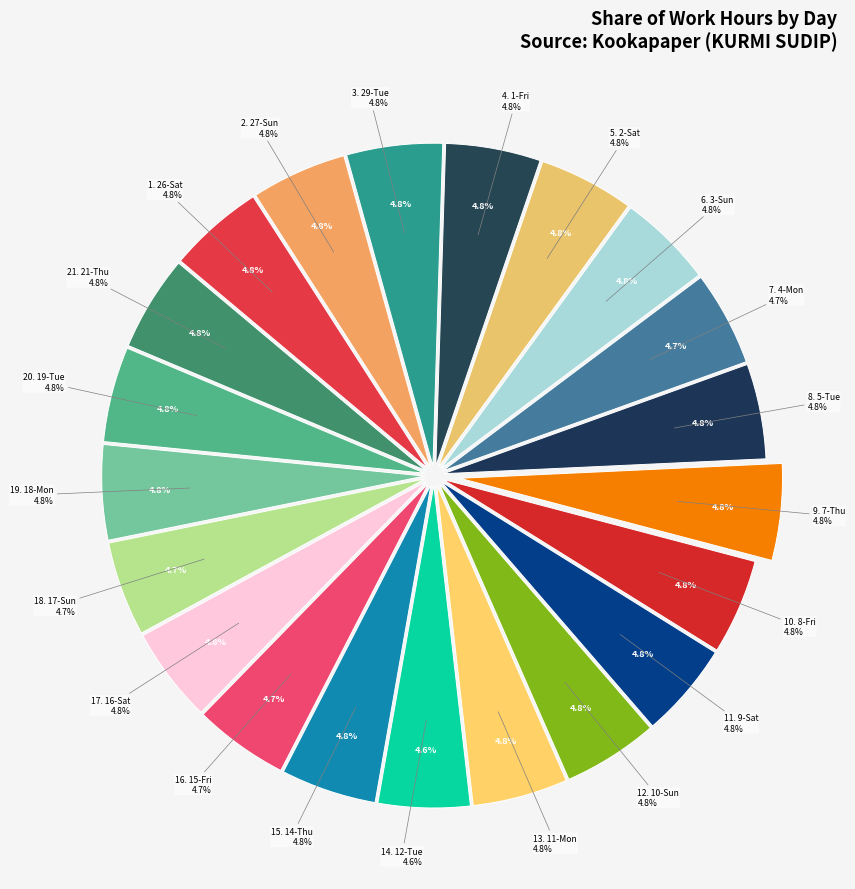

Which slice is the smallest?

12-Tue